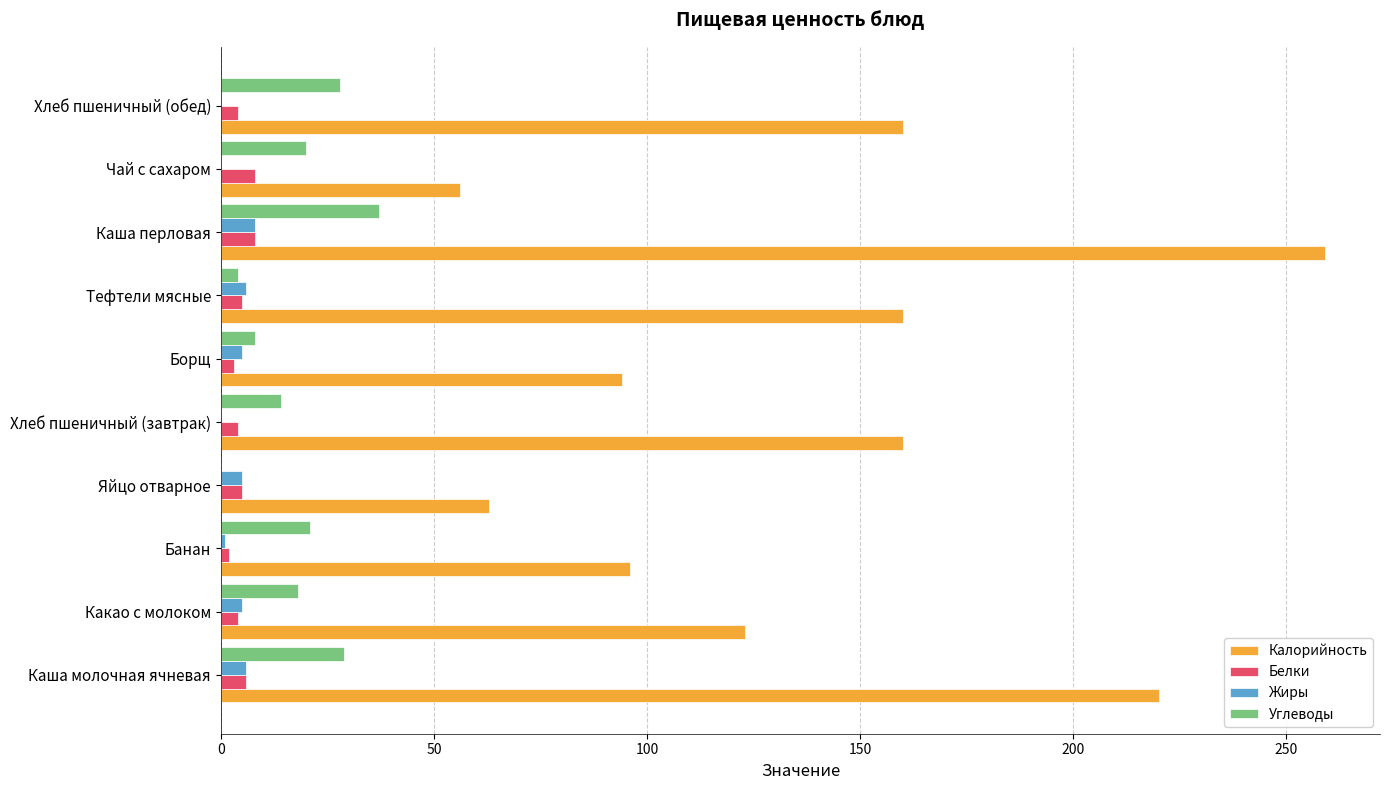

At which label does Калорийность reach its peak?

Каша перловая